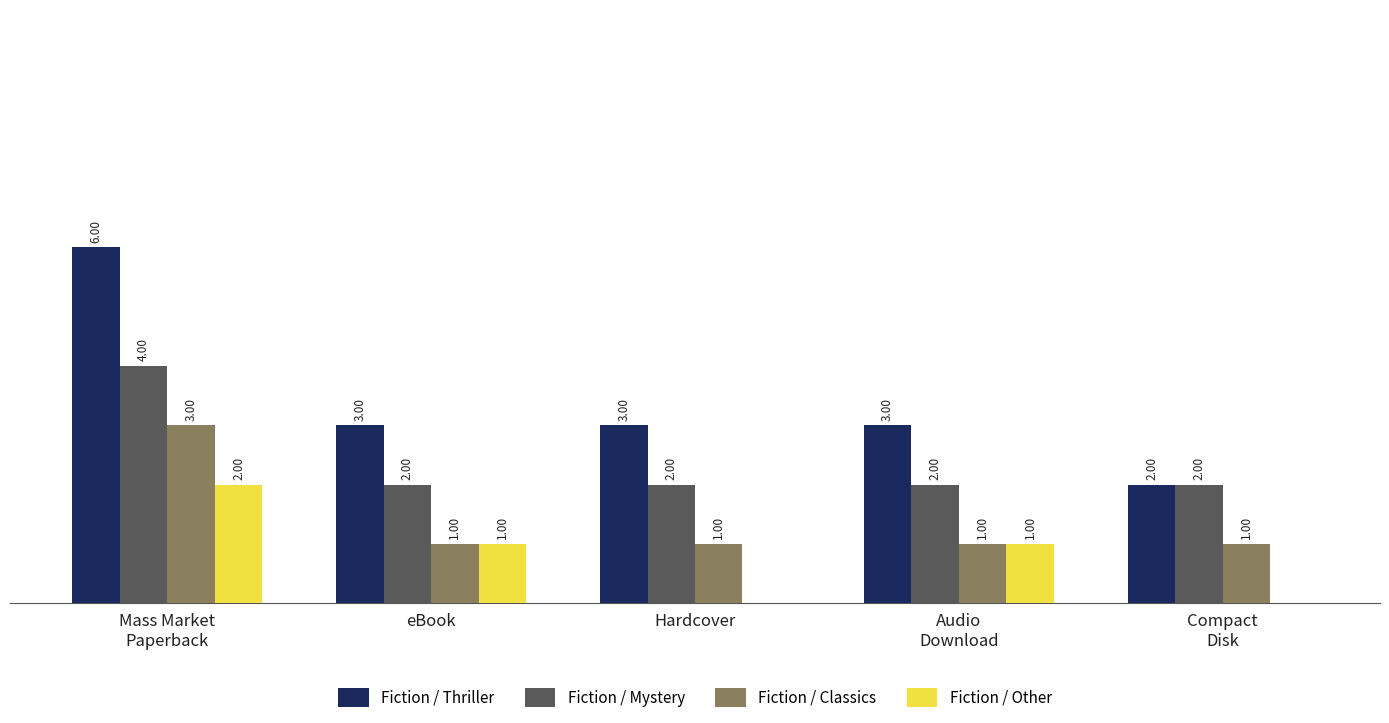

Between eBook and Hardcover, which series saw the biggest shift?

Fiction / Other